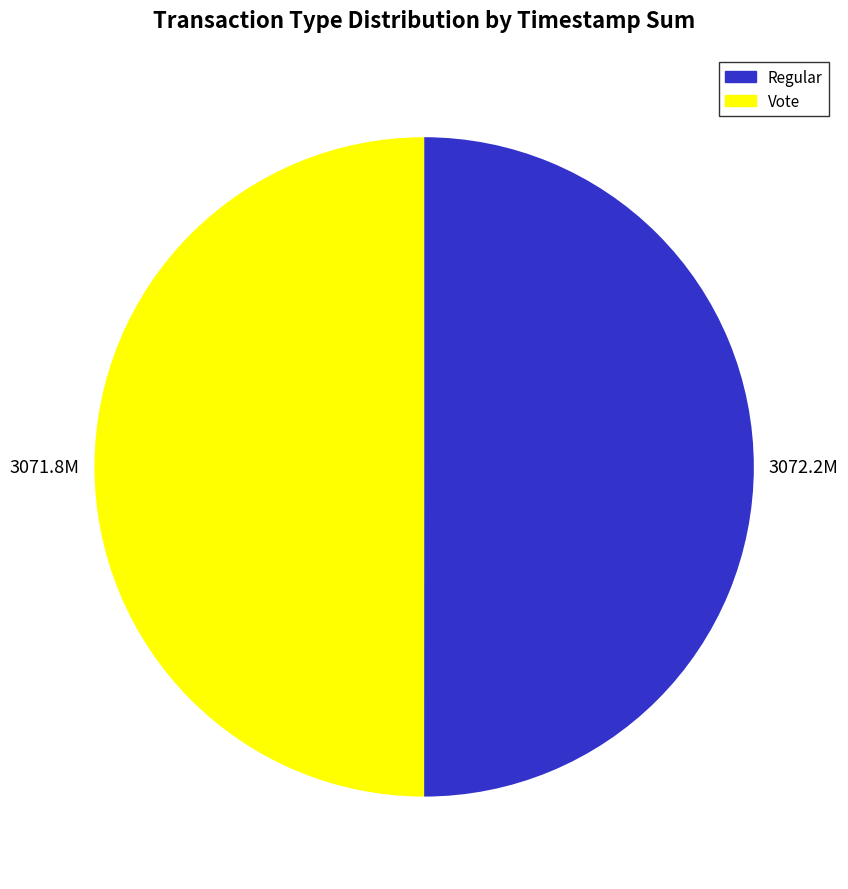

Combined, do Vote and Regular account for over 50%?

Yes